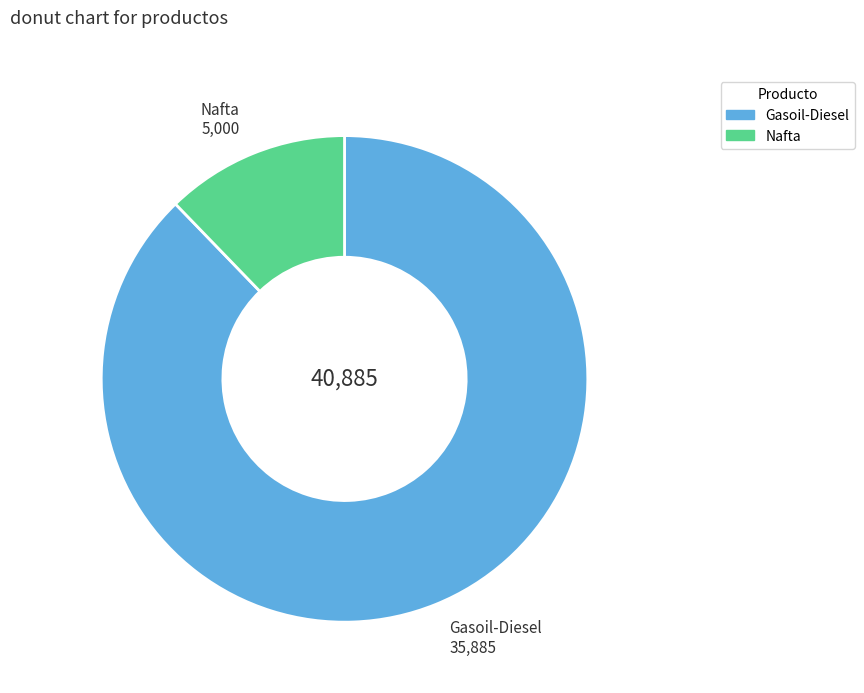

Is there a majority slice in this chart?

Yes